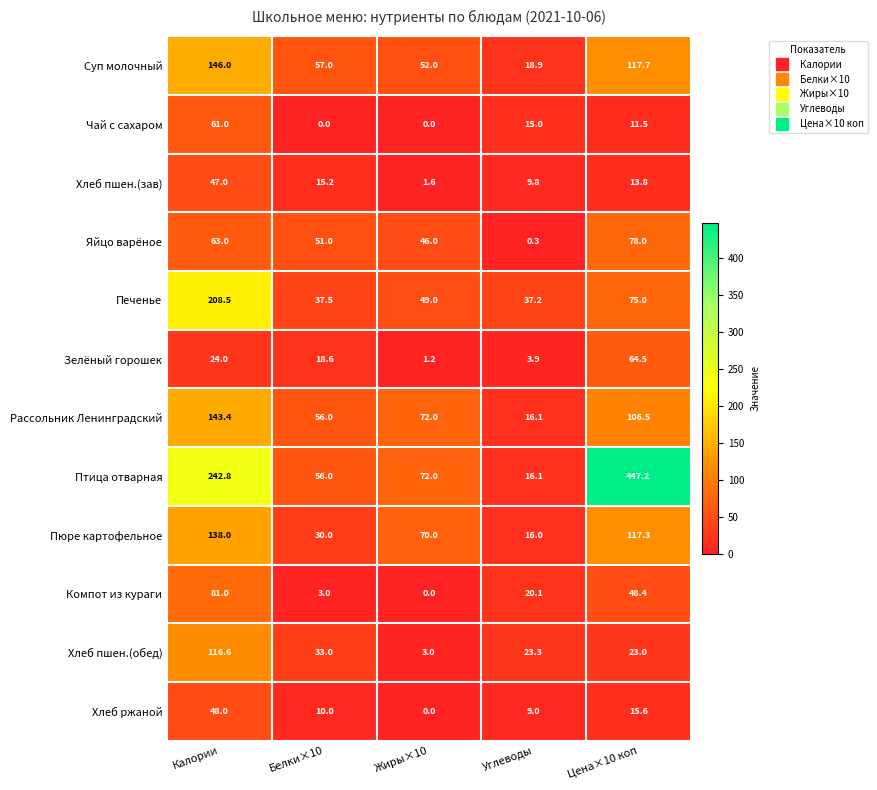

Rank the series by their maximum value, from lowest to highest.

Хлеб пшен.(зав), Хлеб ржаной, Чай с сахаром, Зелёный горошек, Яйцо варёное, Компот из кураги, Хлеб пшен.(обед), Пюре картофельное, Рассольник Ленинградский, Суп молочный, Печенье, Птица отварная